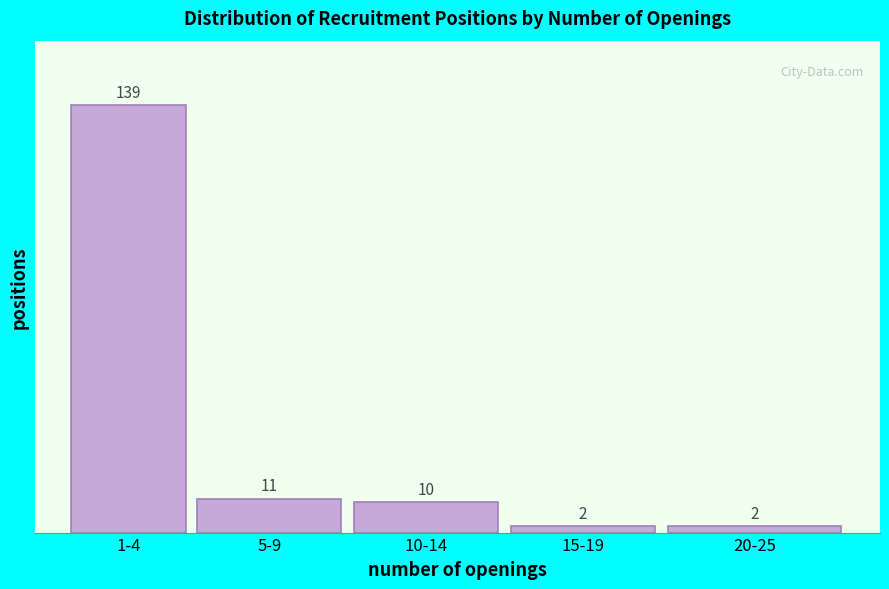

Reading left to right, transcribe all the data shown in this chart.

1-4=139	5-9=11	10-14=10	15-19=2	20-25=2